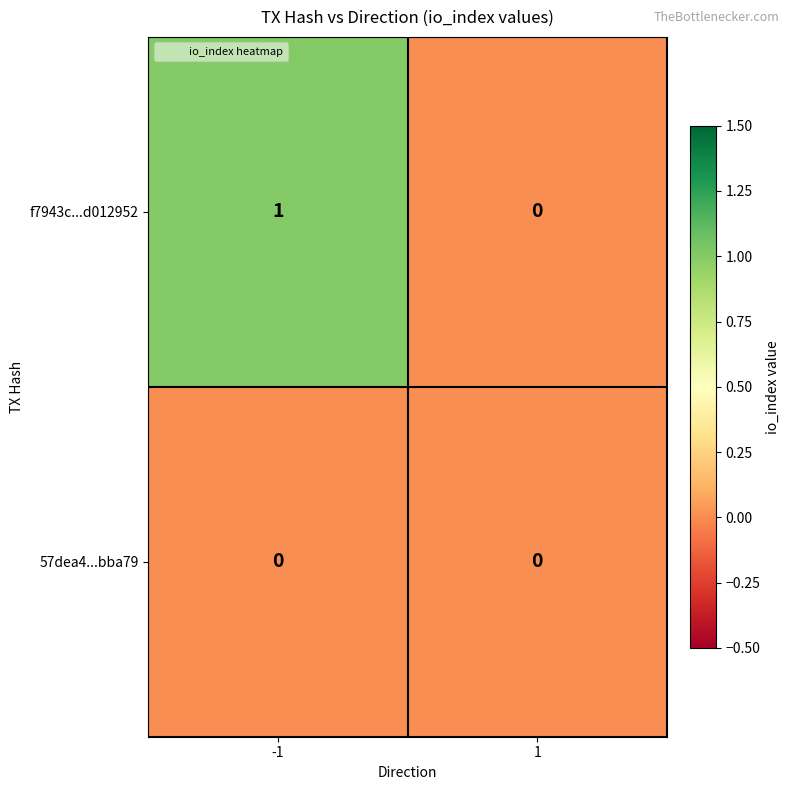

Reading left to right, transcribe all the data shown in this chart.

f7943c...d012952: -1=1	1=0
57dea4...bba79: -1=0	1=0